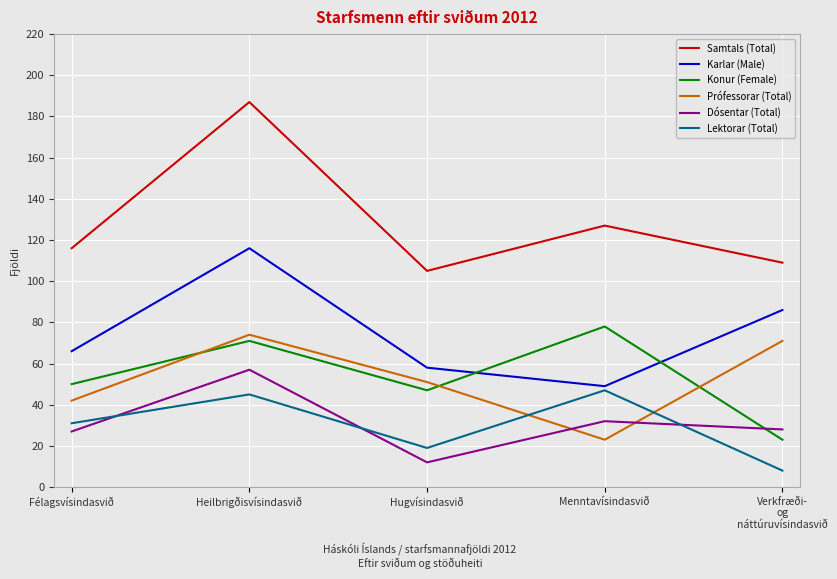

How many lines are shown in the chart?

6